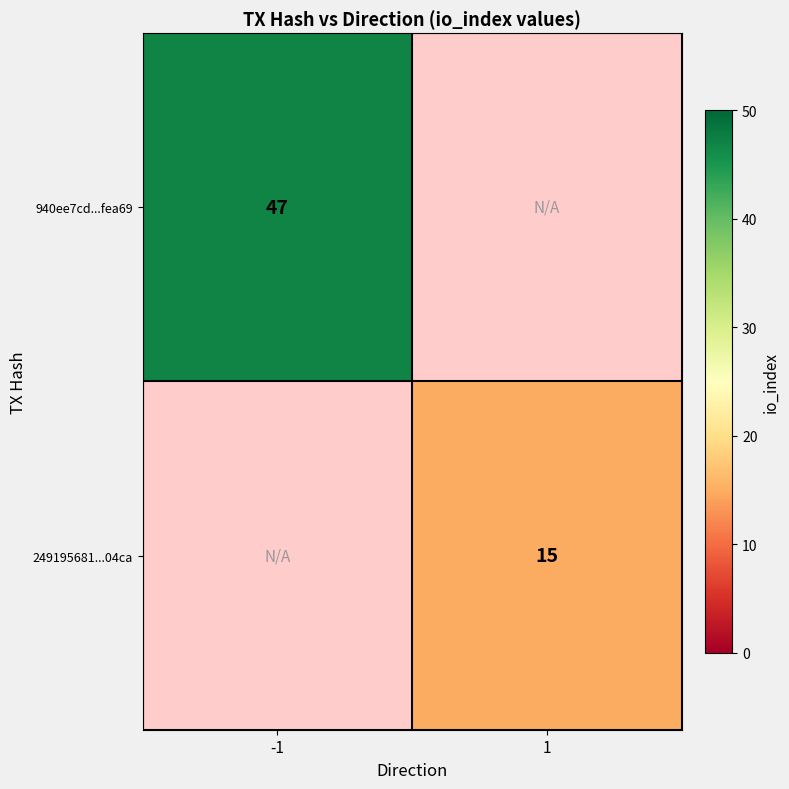

At which category does the chart reach its minimum across all series?

1